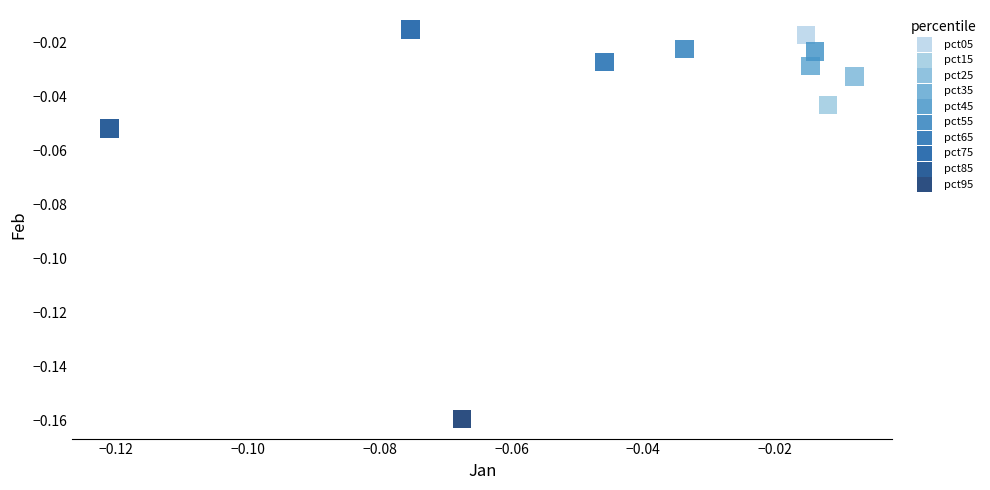

Which series reaches the minimum Y coordinate?

pct95